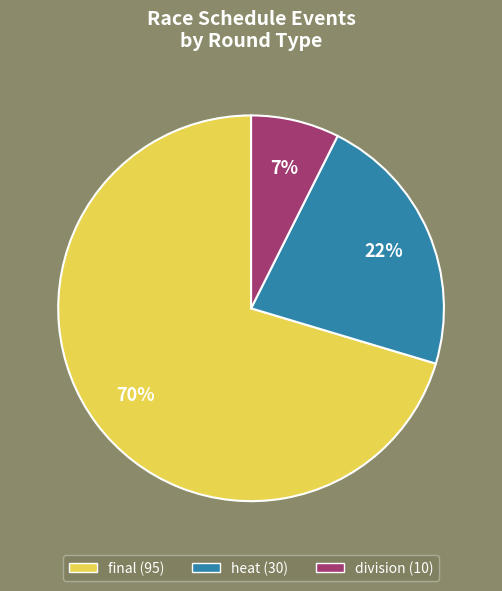

To the nearest percent, what is the average slice percentage?

33%